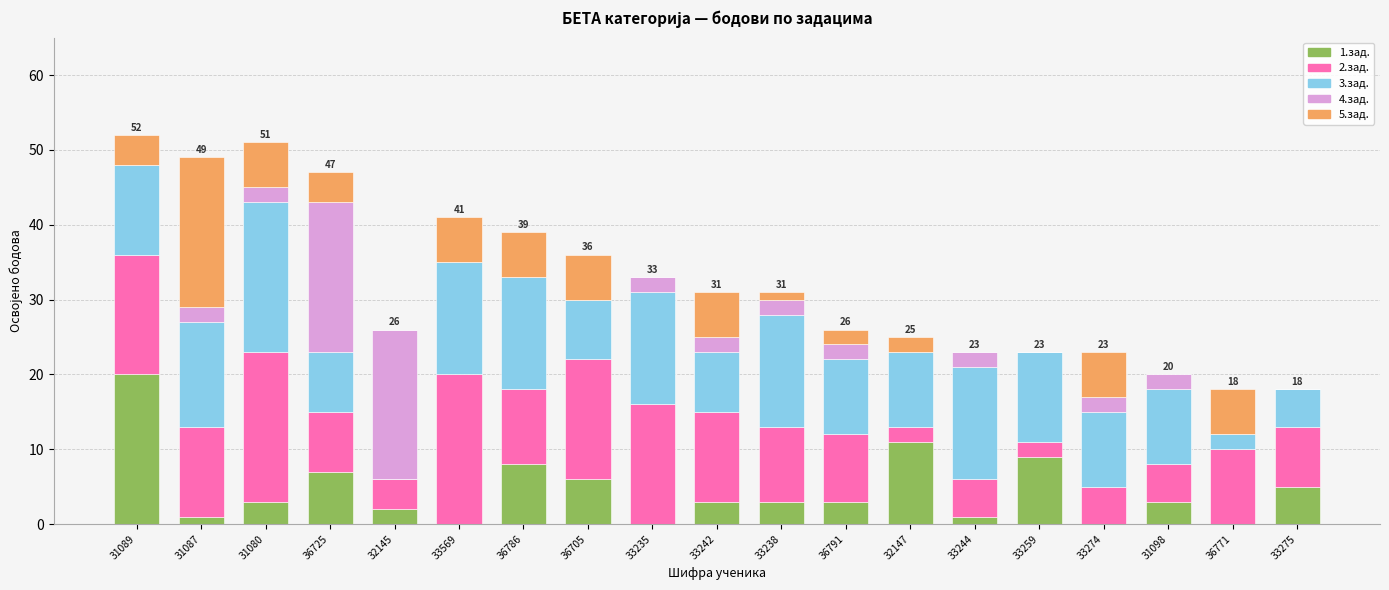

Does the chart contain stacked bars?

Yes